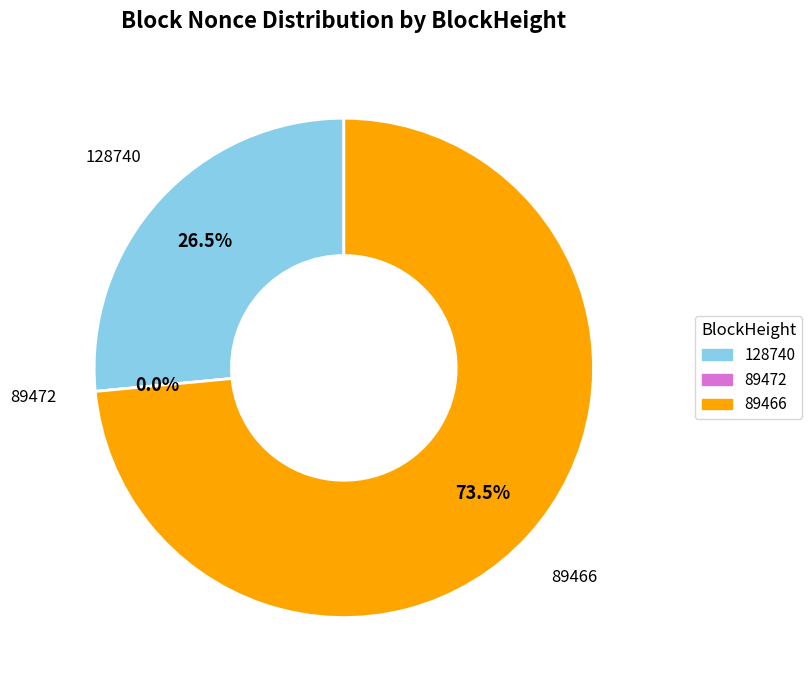

What is the ratio of the value at 89466 to the value at 128740?

2.8